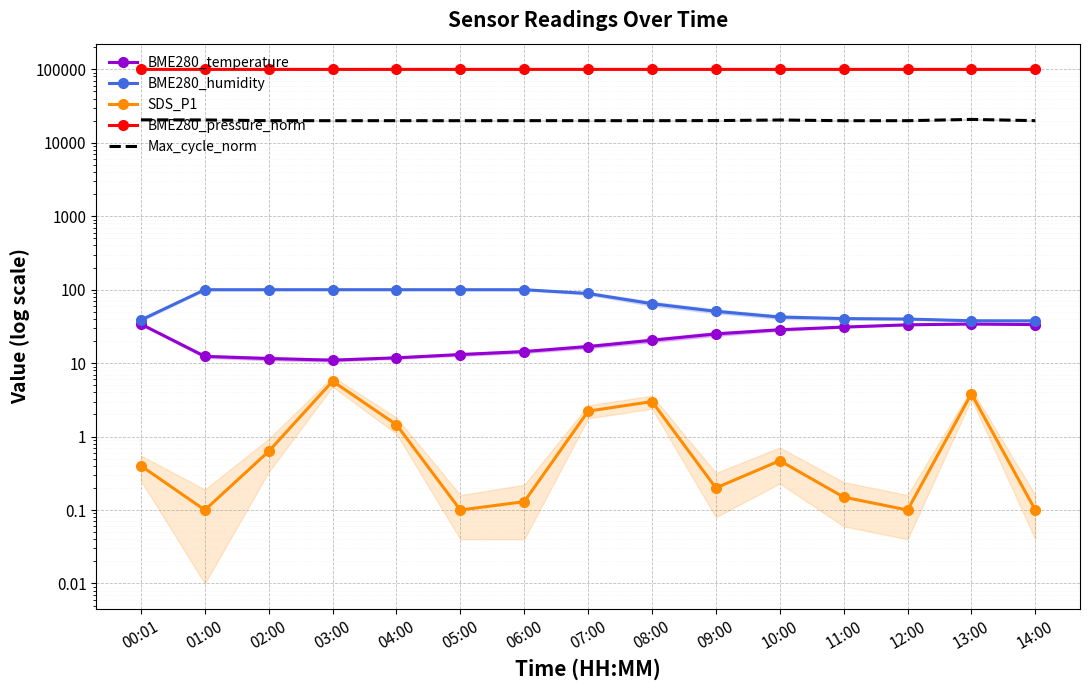

What position from the right is 14:00?

1